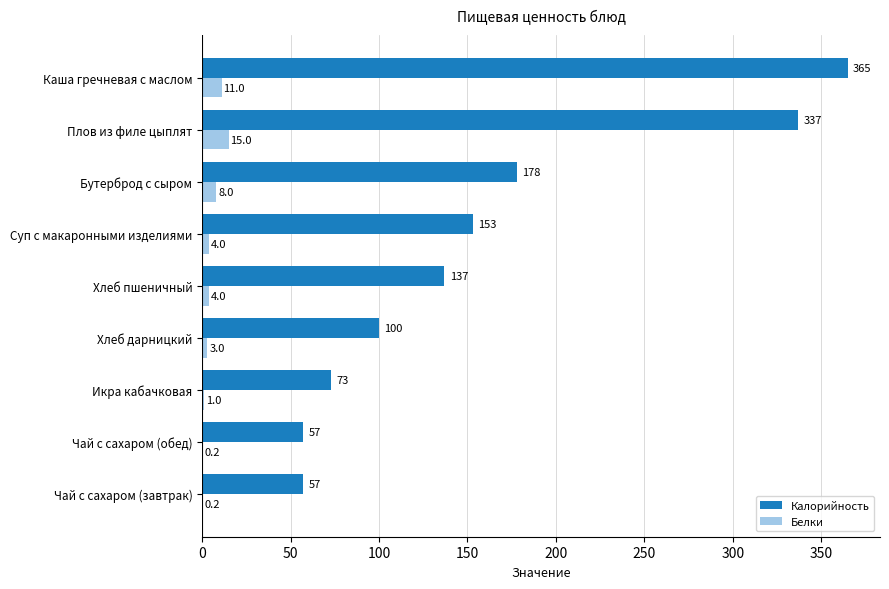

Between Икра кабачковая and Бутерброд с сыром, which series saw the biggest shift?

Калорийность